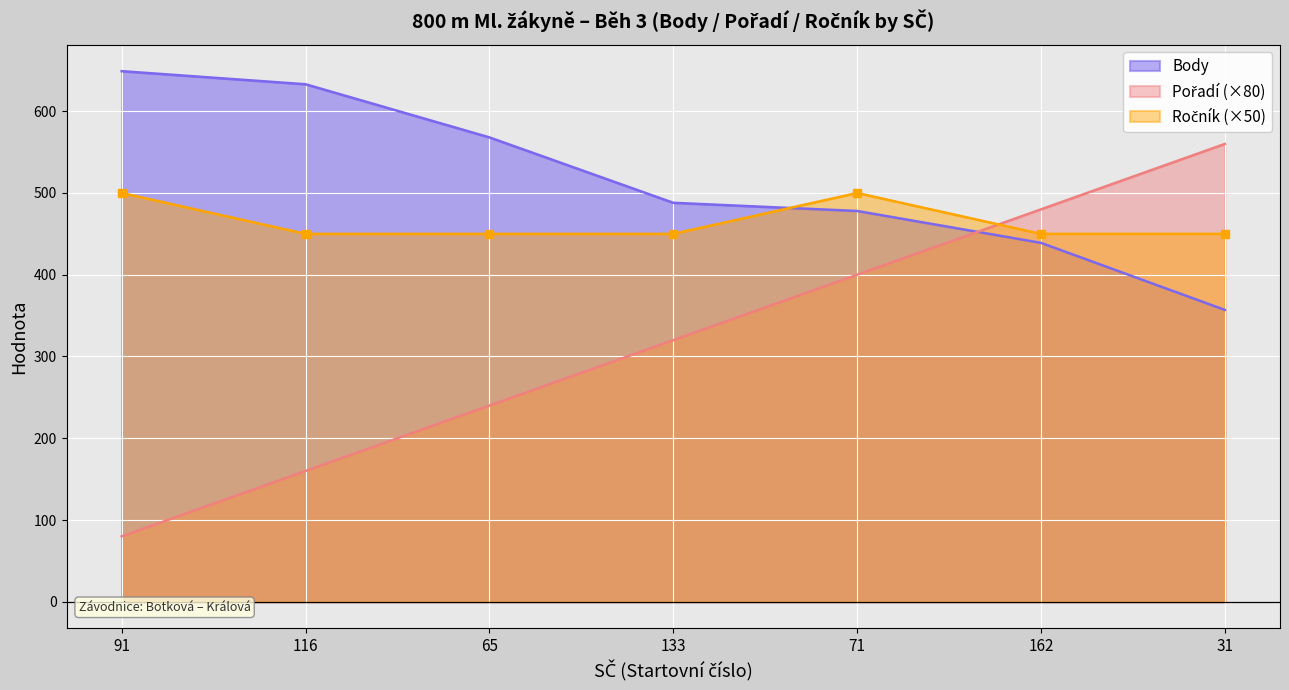

Reading left to right, extract all data points from this chart.

Pořadí: 80	160	240	320	400	480	560
Body: 649	633	568	488	478	439	357
Ročník: 500	450	450	450	500	450	450